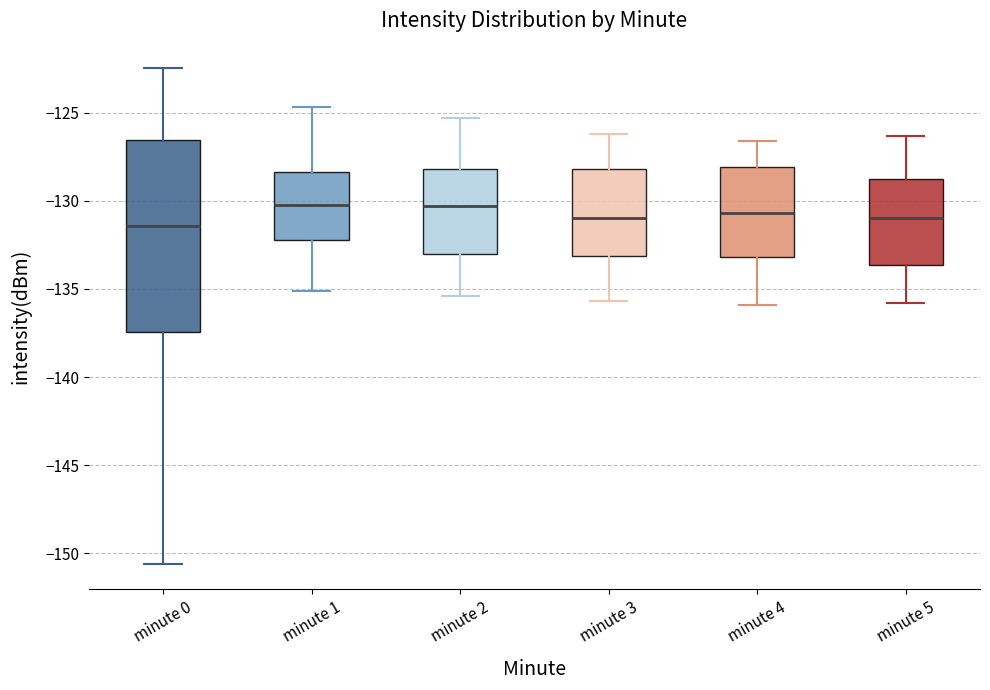

Where does the median line of the box for minute 1 sit on the y-axis? The values are not printed on the chart, so give them approximately, as read against the axis.

-130.5